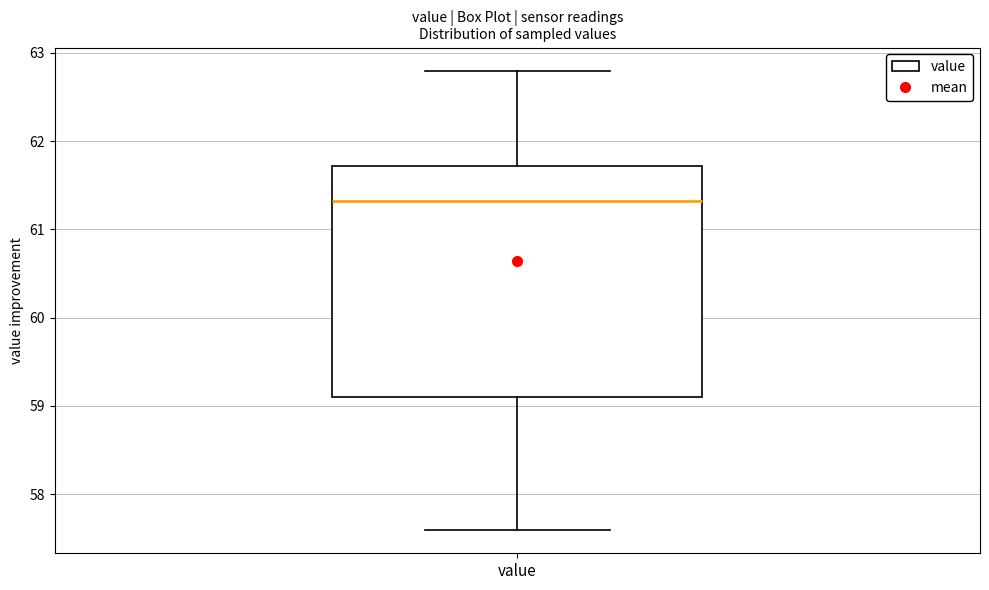

Where does the median line of the box for value sit on the y-axis? The values are not printed on the chart, so give them approximately, as read against the axis.

61.3